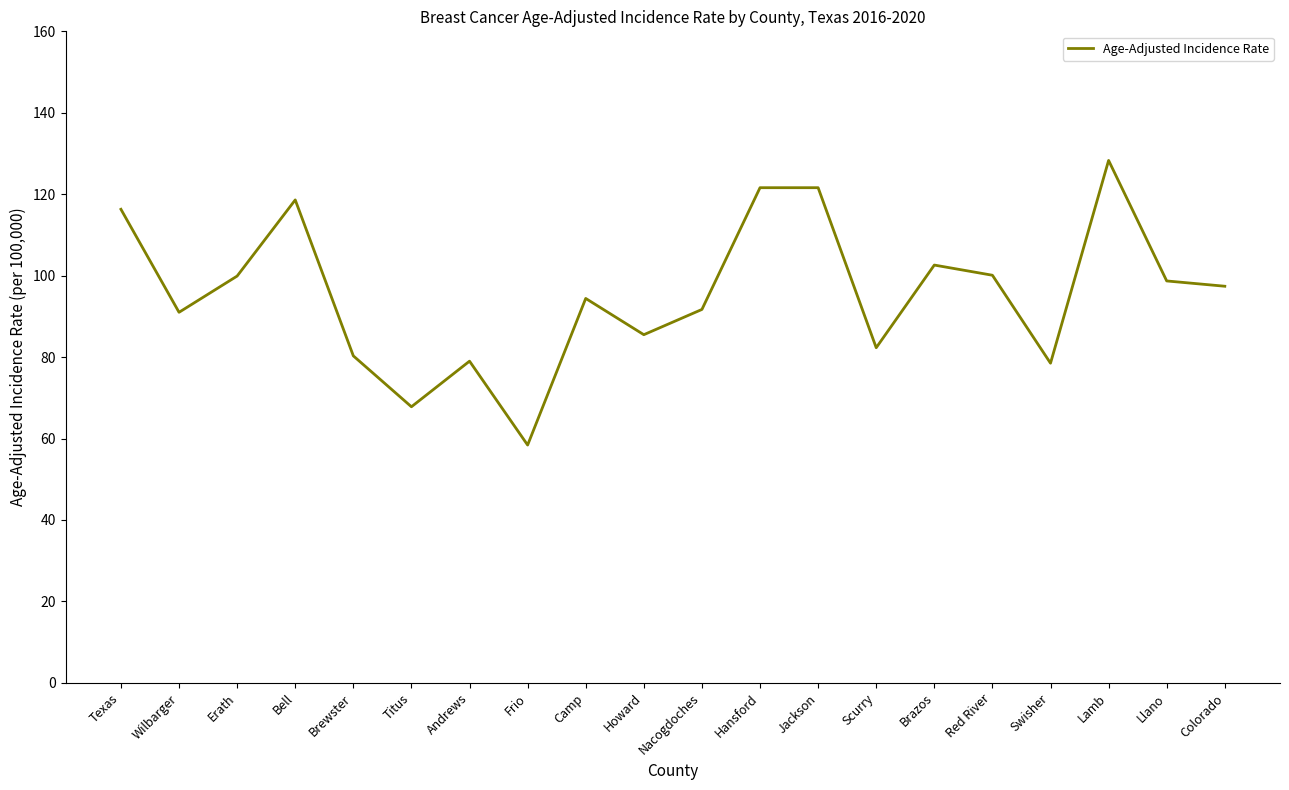

The value at Llano is 98.7. True or false?

True